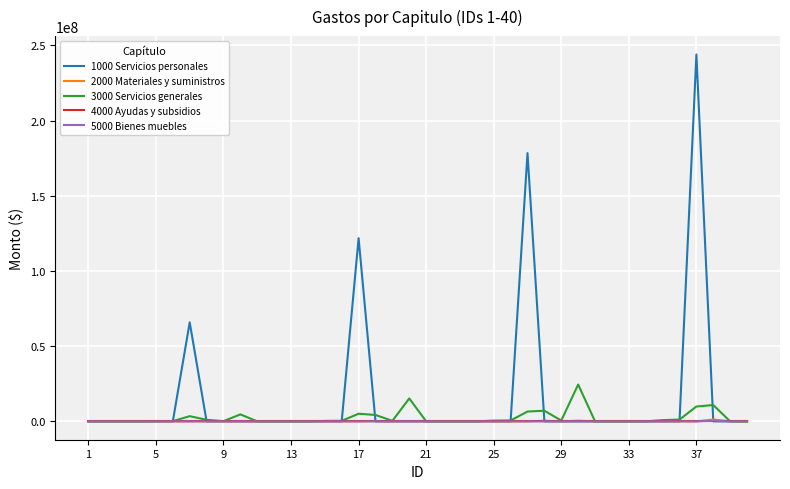

Which series has the largest total across all categories?

1000 Servicios personales